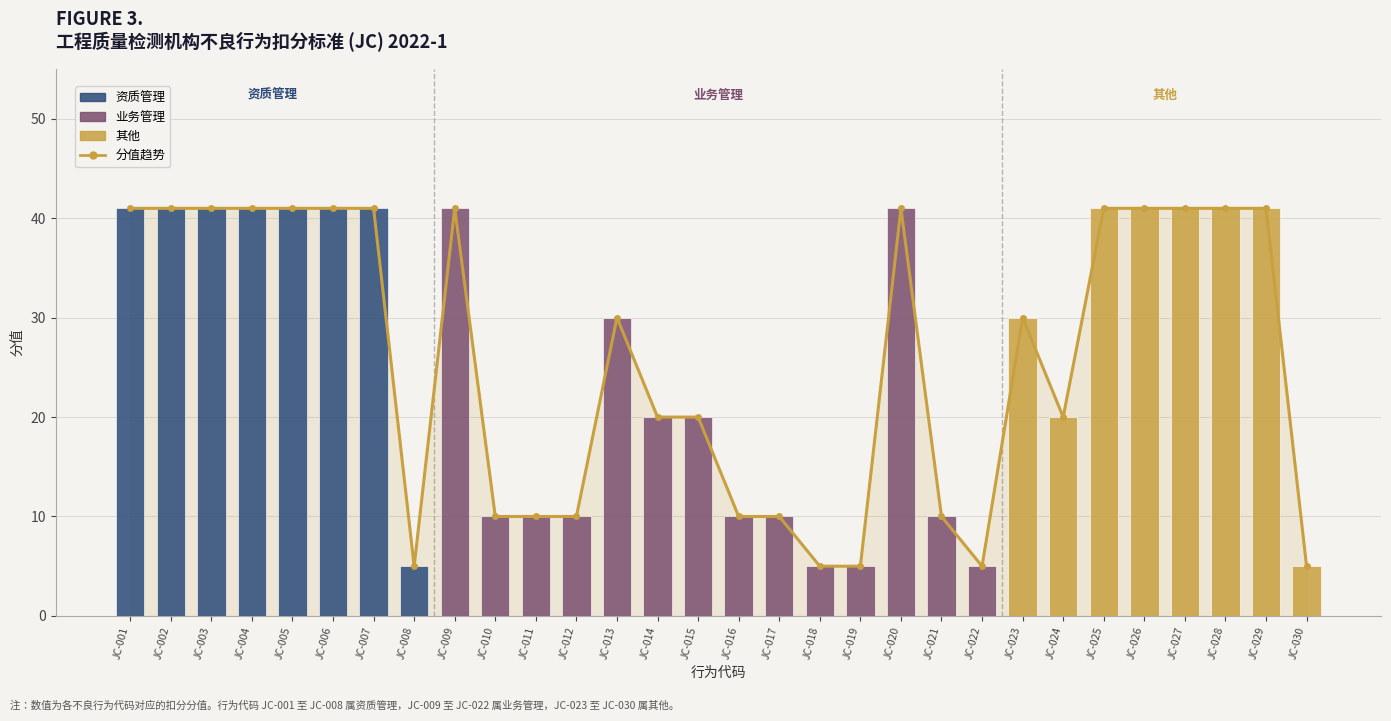

How many data points are less than 30?

14